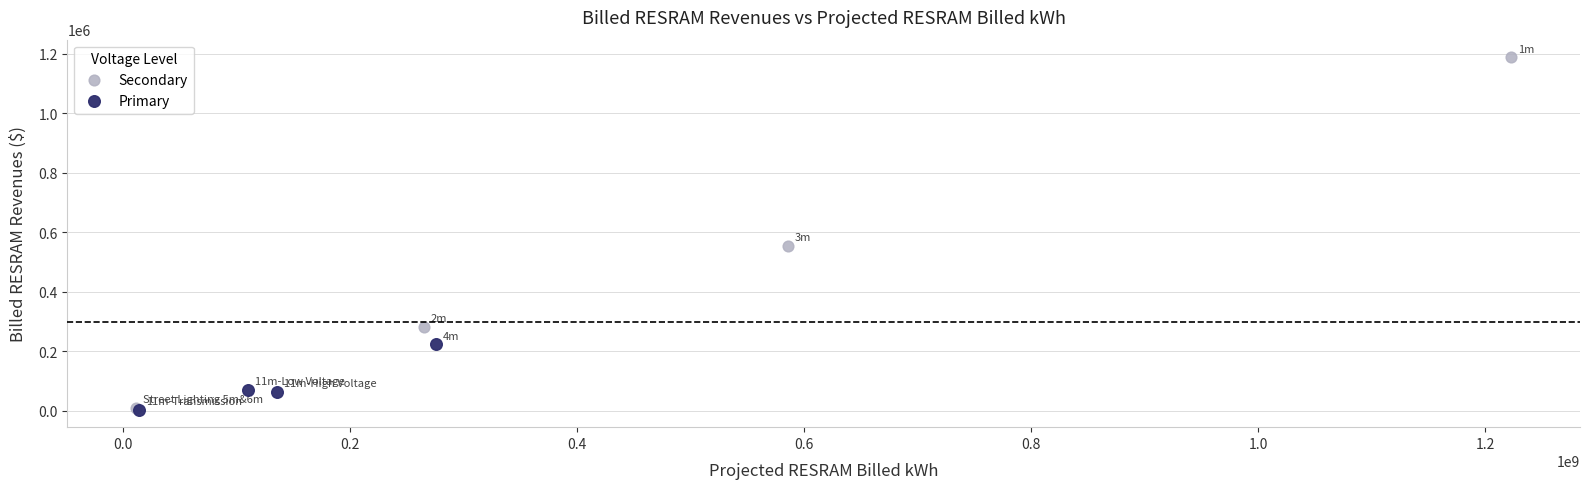

Which series has the largest Y range (max minus min)?

Secondary